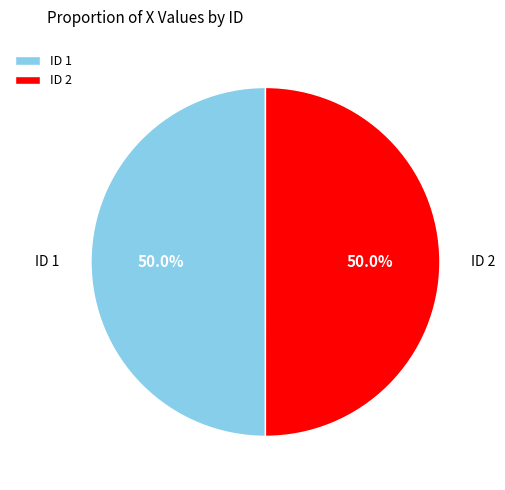

Combined, do ID 1 and ID 2 account for over 50%?

Yes